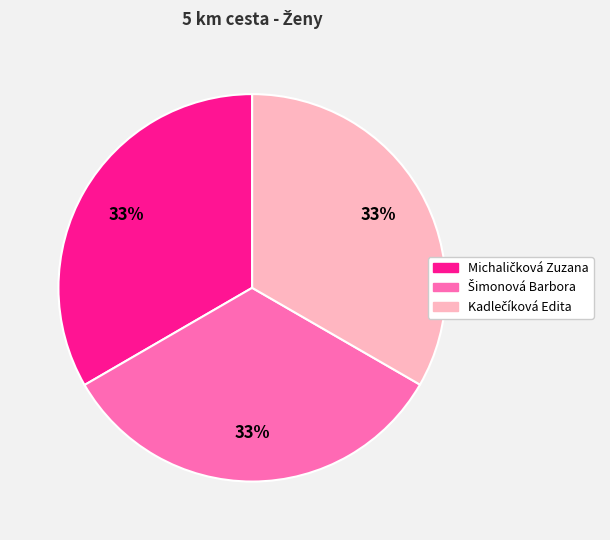

Is there any slice that represents more than half of the pie?

No